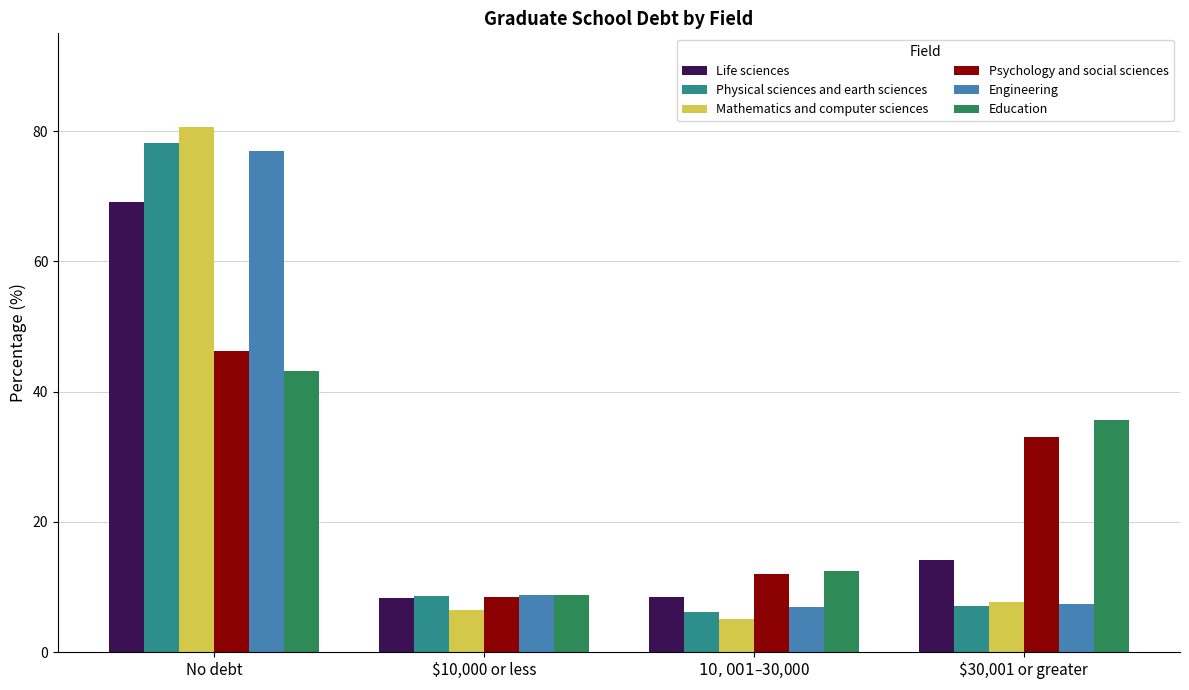

What is the value of the Psychology and social sciences bar at the 3rd from the left?

12.0